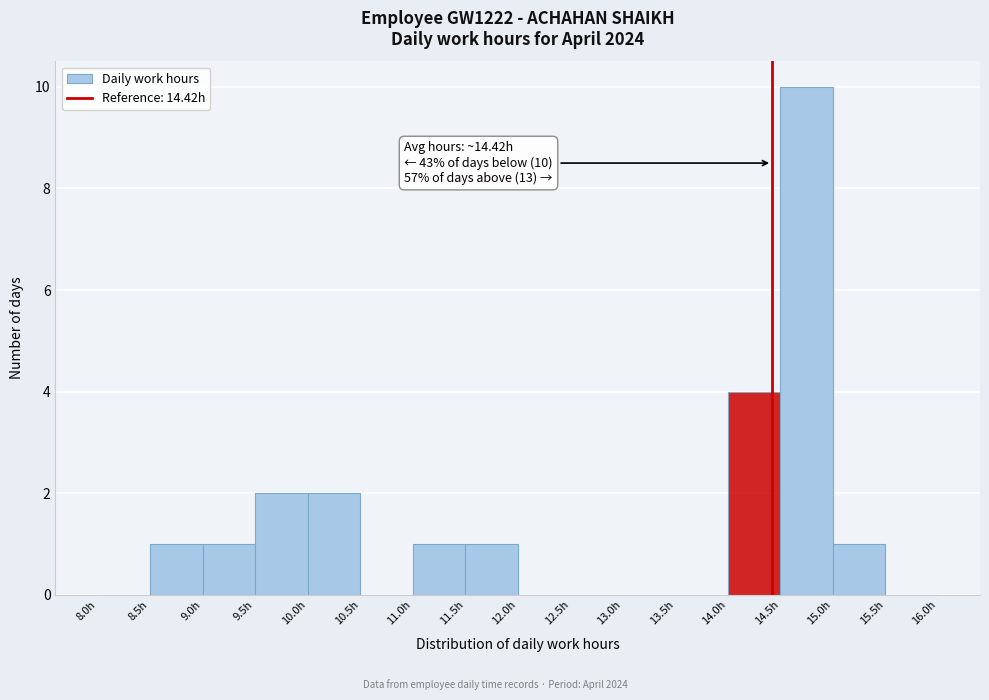

Which range on the x-axis has the tallest bar?

14.5 to 15.0